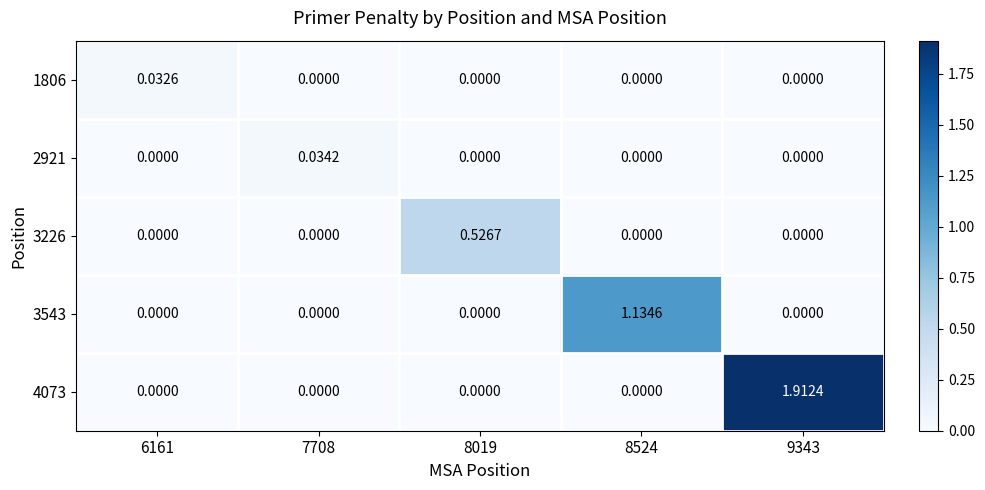

Which series has the largest range (max minus min)?

4073